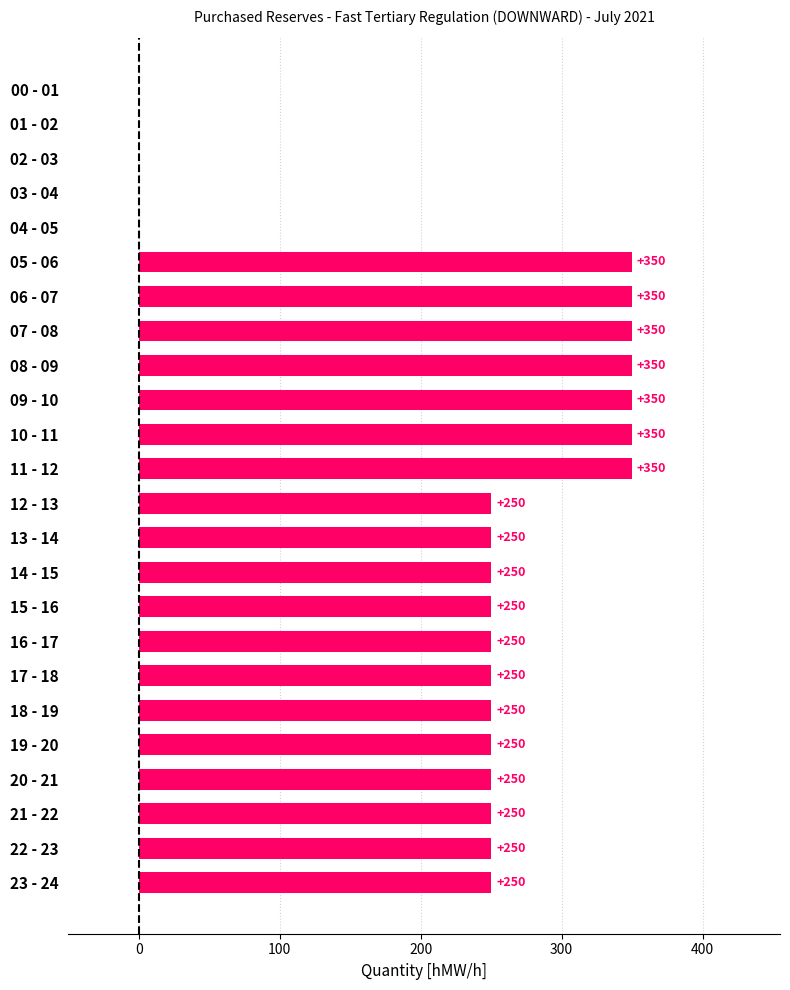

Between 03 - 04 and 05 - 06, which is larger?

05 - 06